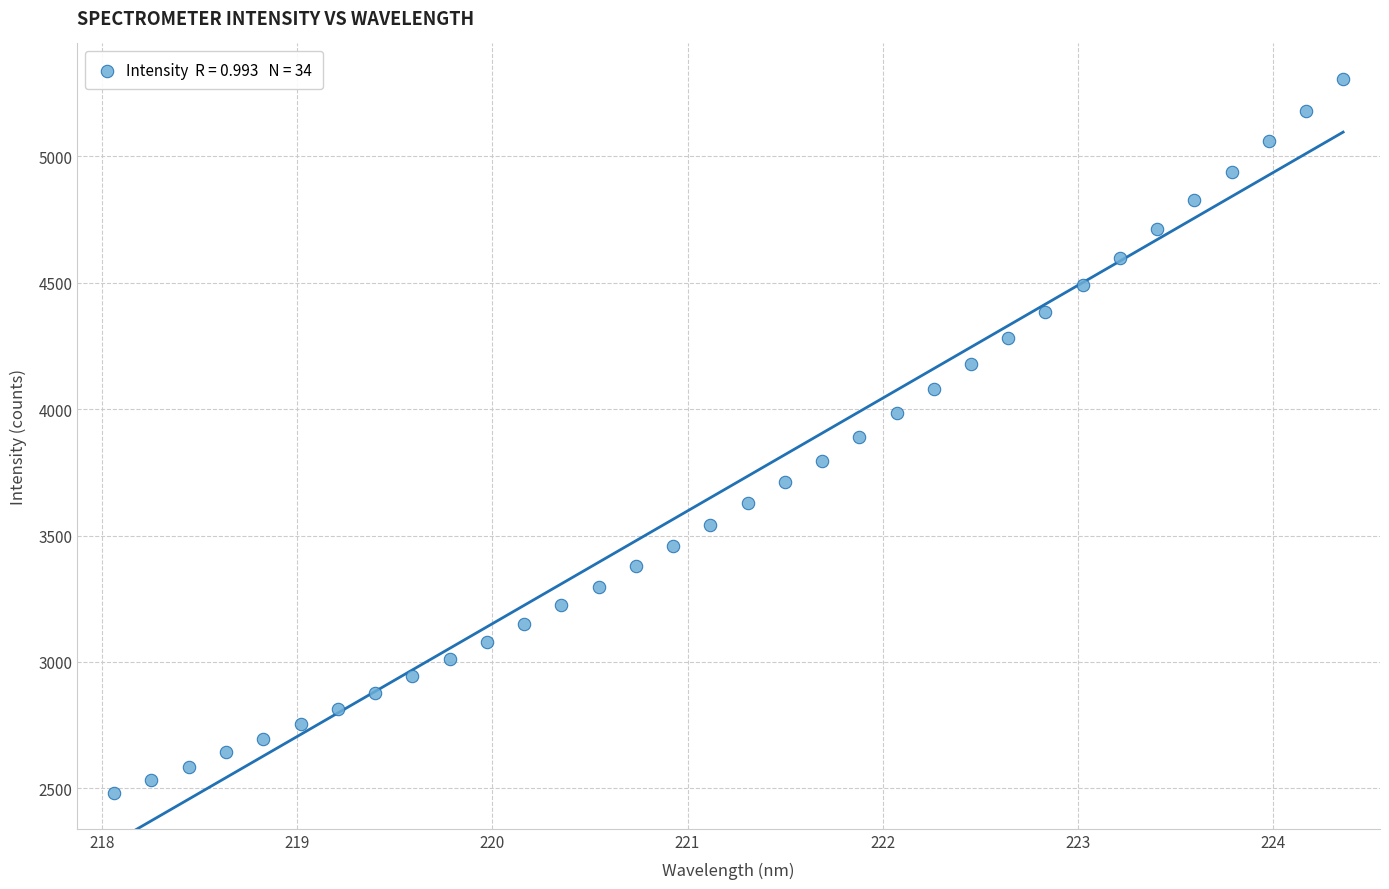

What is the range of X values (max minus min)?

6.3